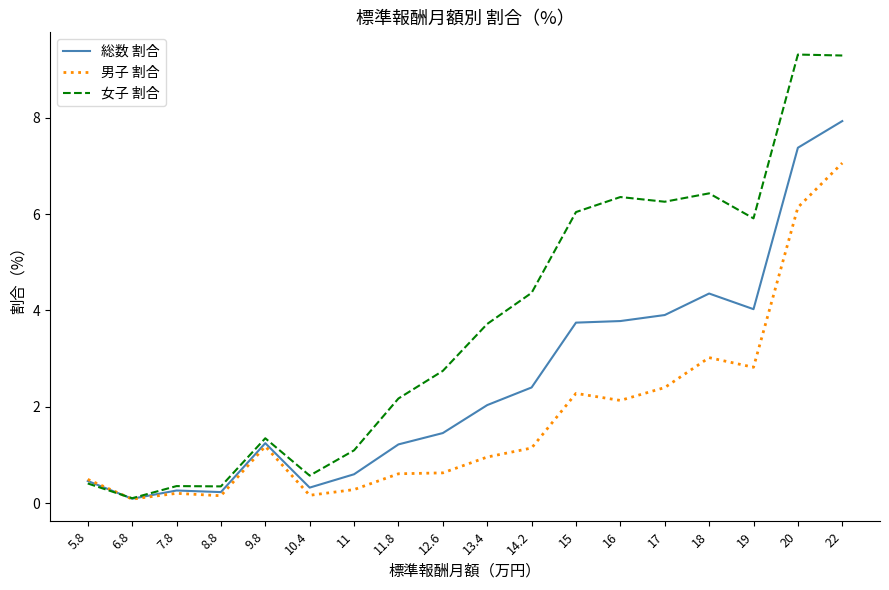

True or false: 女子 割合 has more than 2 interior local peaks.

True